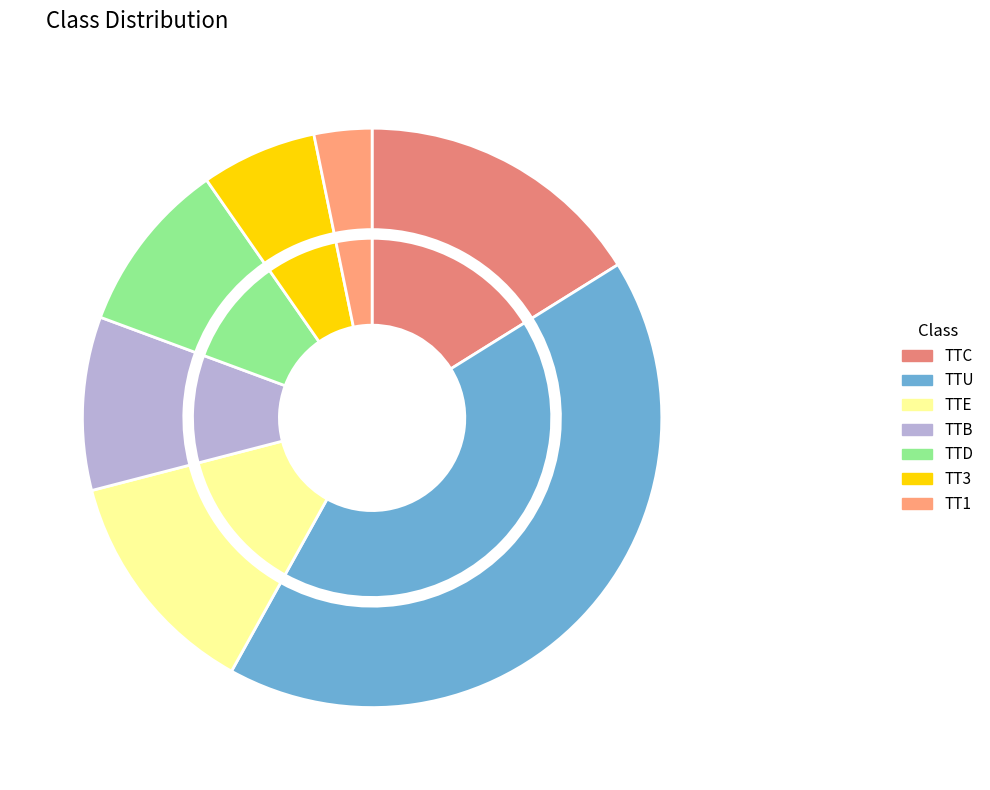

True or false: TTC accounts for 16% of the total.

True